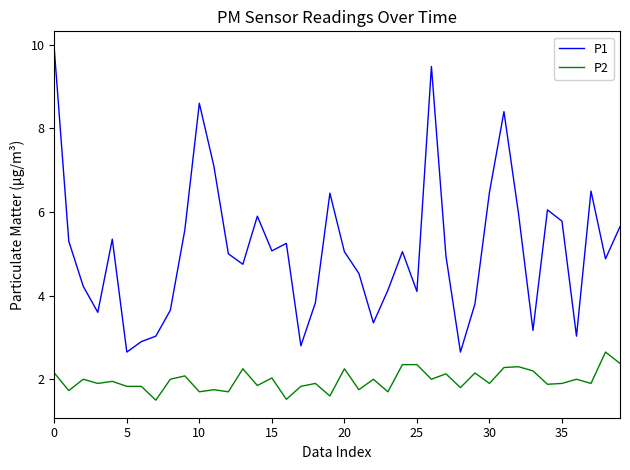

True or false: P1 and P2 cross at least once.

False